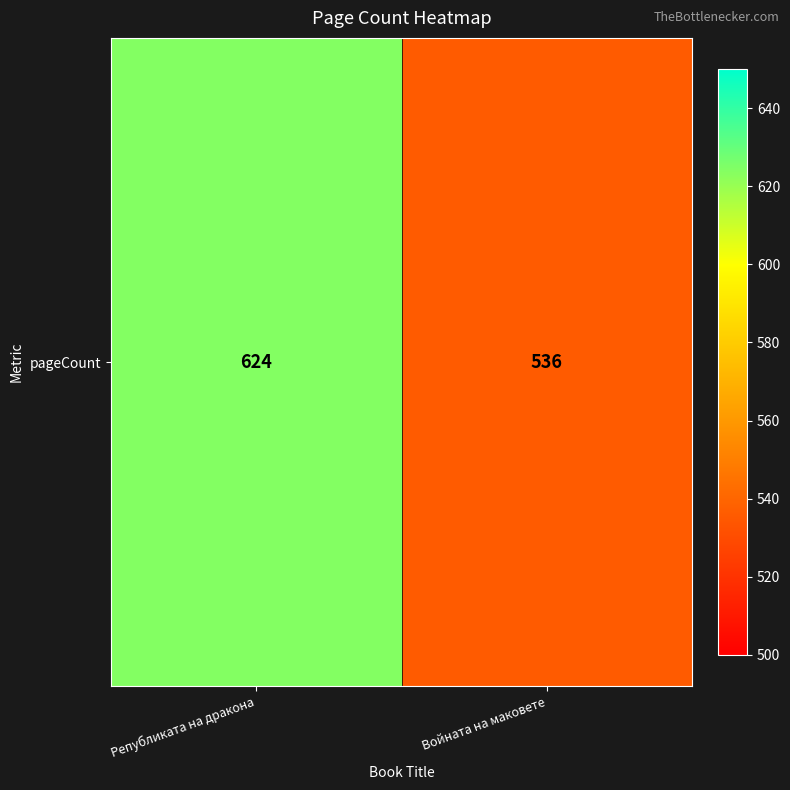

What is the ratio of the value at Републиката на дракона to the value at Войната на маковете?

1.2